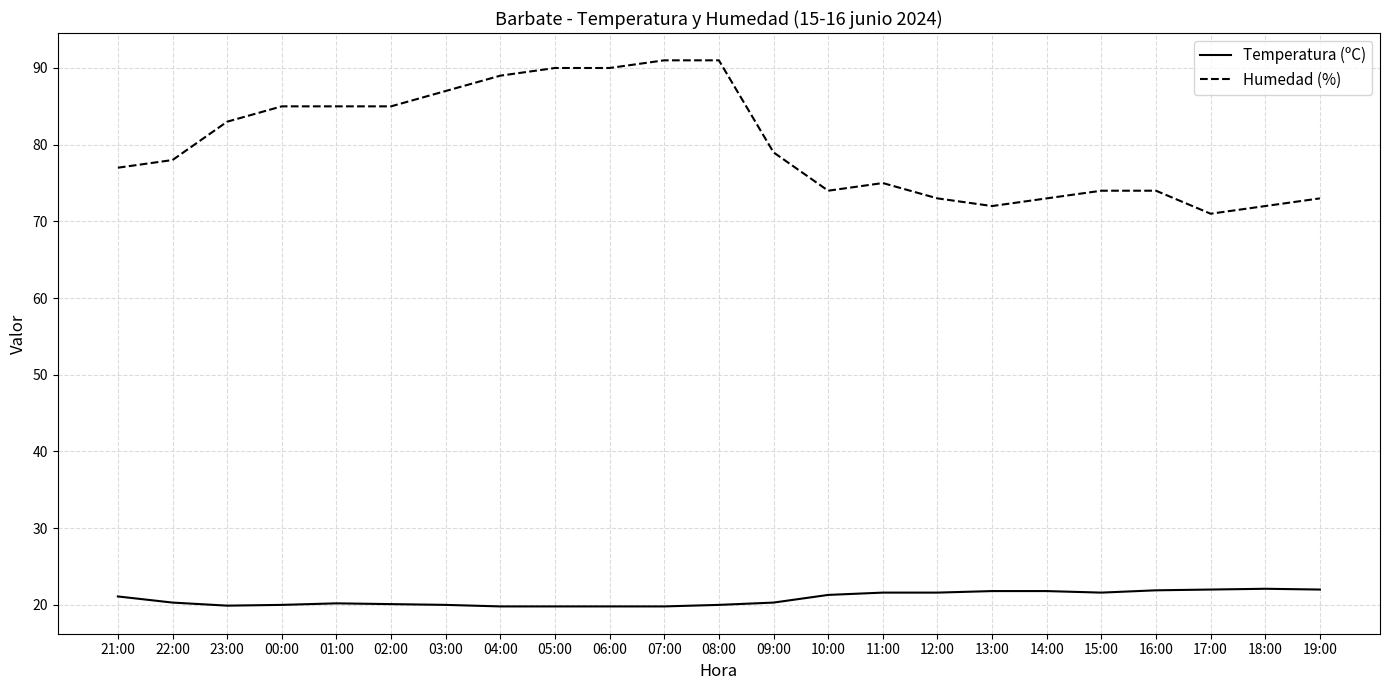

What is the total value across all series at 00:00?

105.0